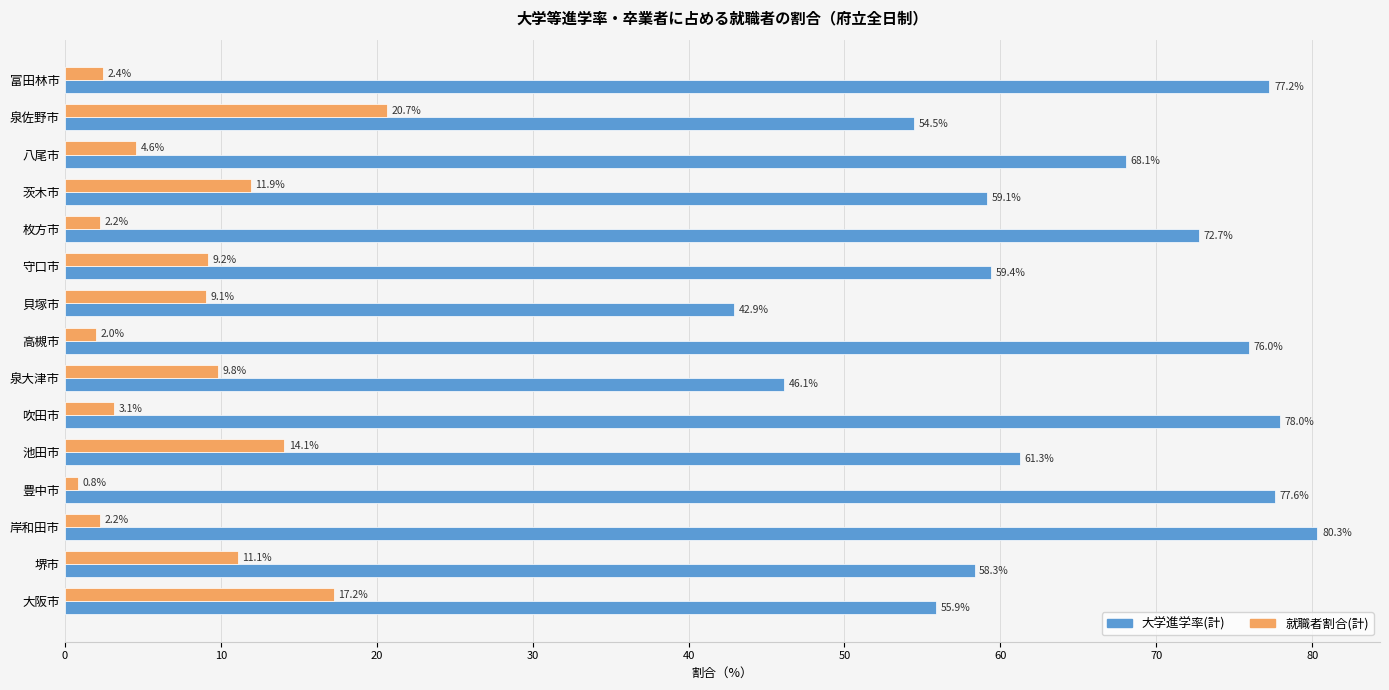

Rank the series by their maximum value, from lowest to highest.

就職者割合(計), 大学進学率(計)